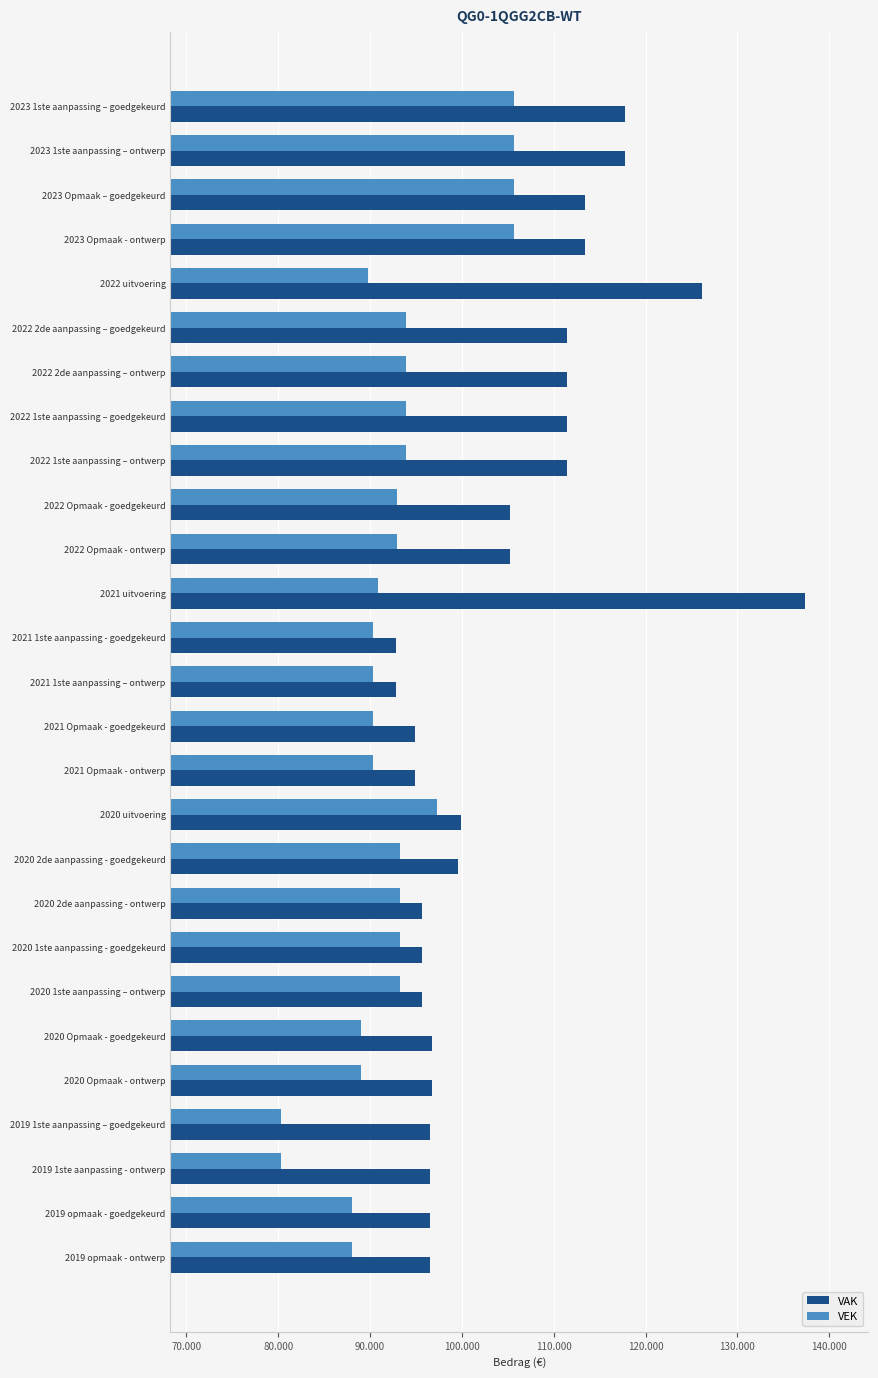

What is the minimum value shown in the chart?

80298